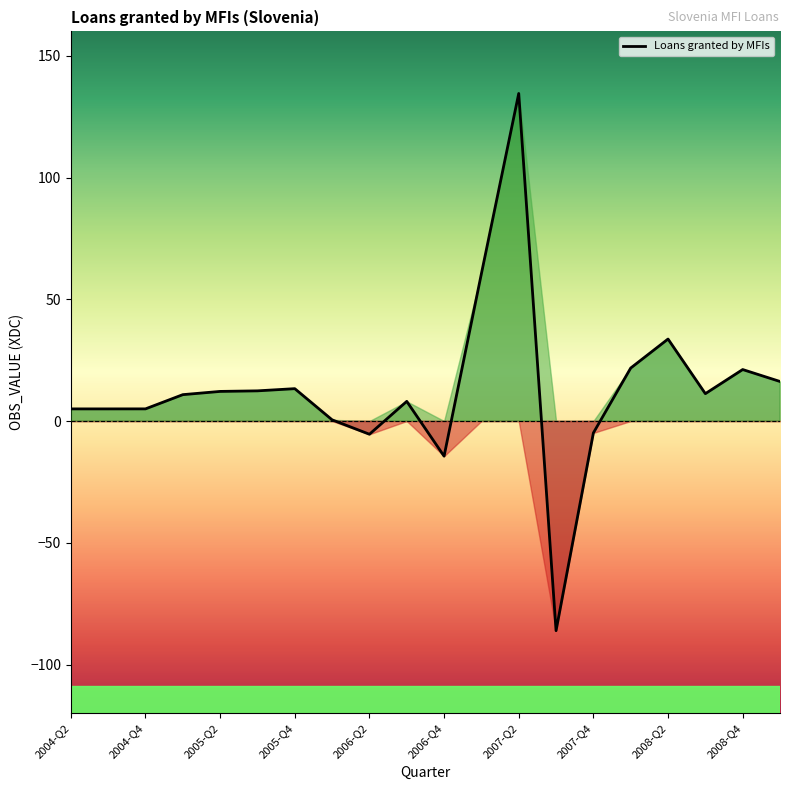

What is the approximate value at 2004-Q4?

5.0